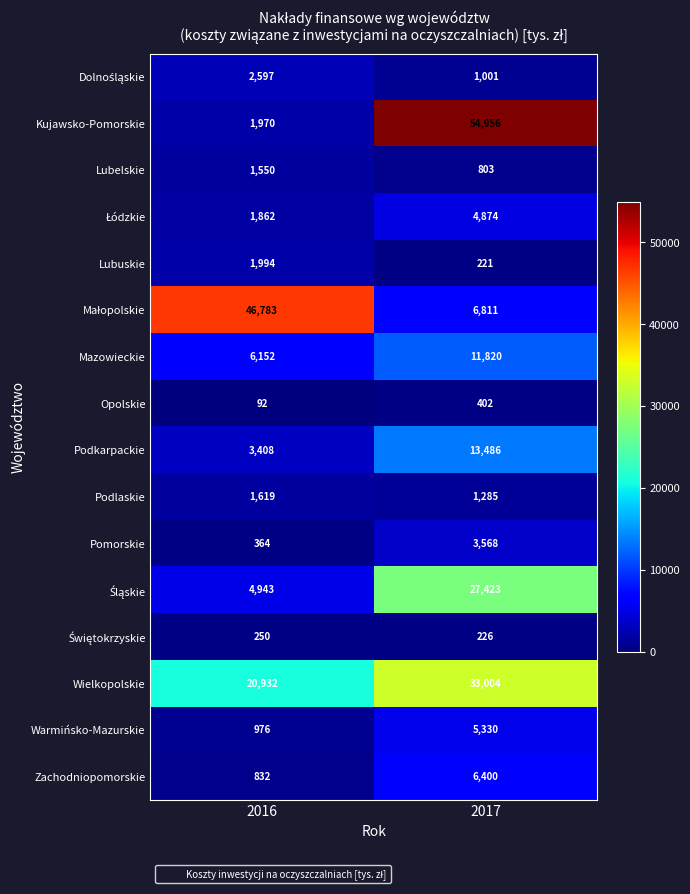

At which category does the chart reach its minimum across all series?

2016